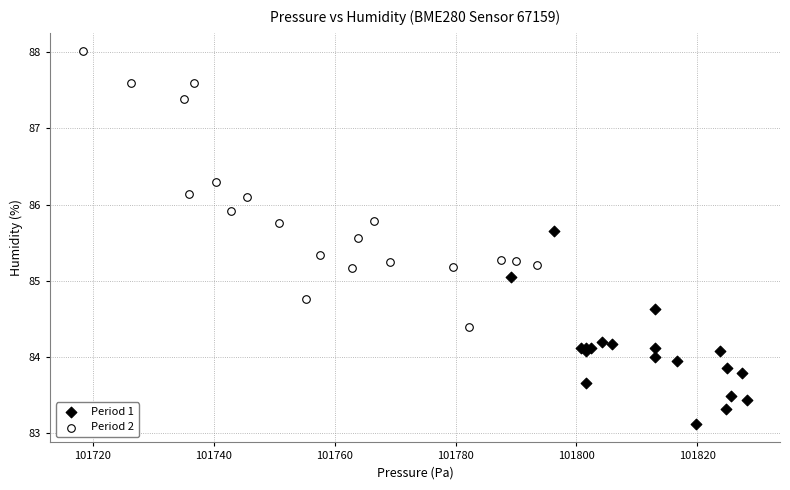

Which series contains the lowest Y value?

Period 1